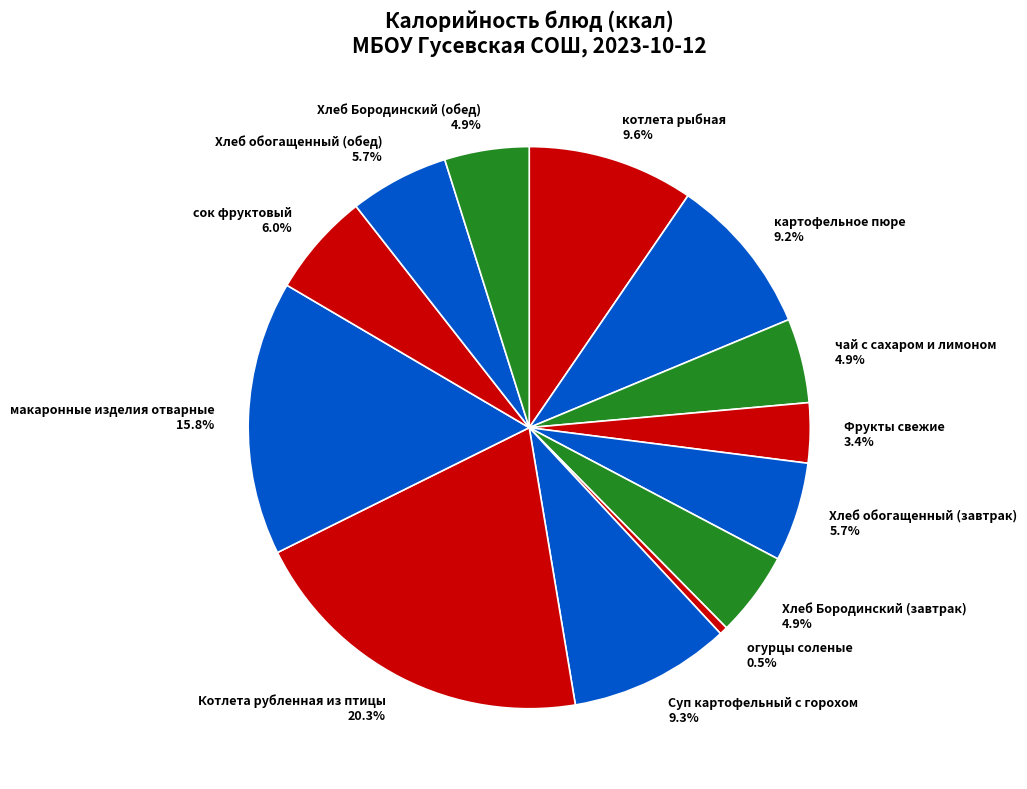

How much of the chart is everything except котлета рыбная?

90.4%